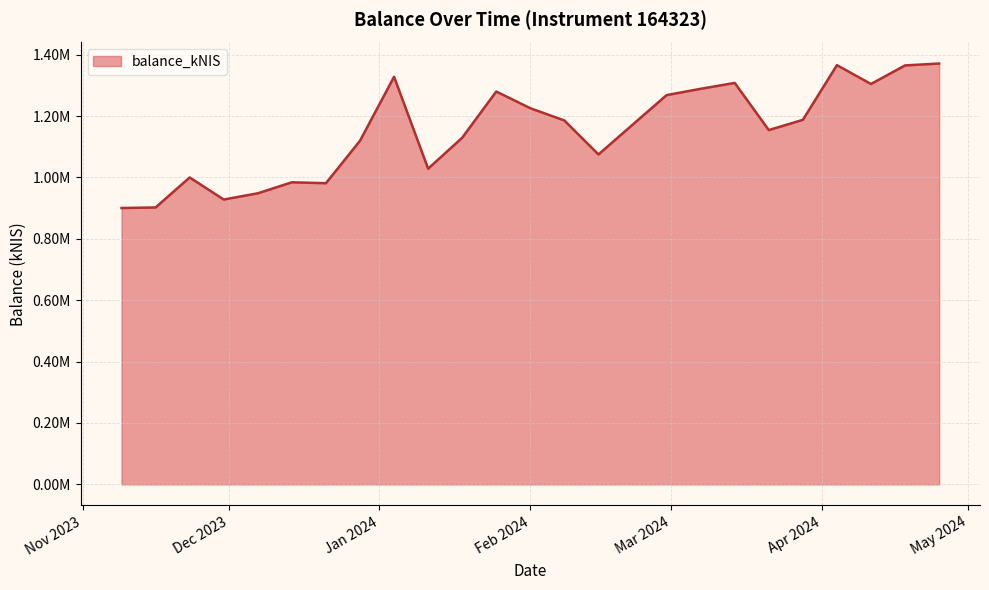

Is this an area chart (filled region under the line)?

Yes